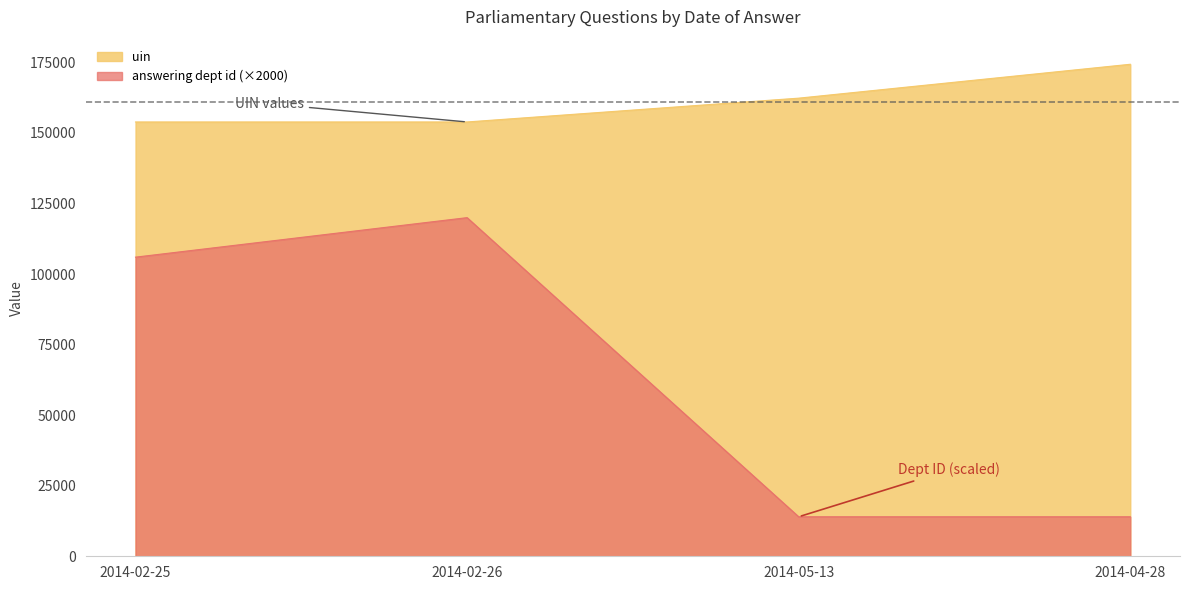

What is the spread (max minus min) of values at 2014-04-28?

160351